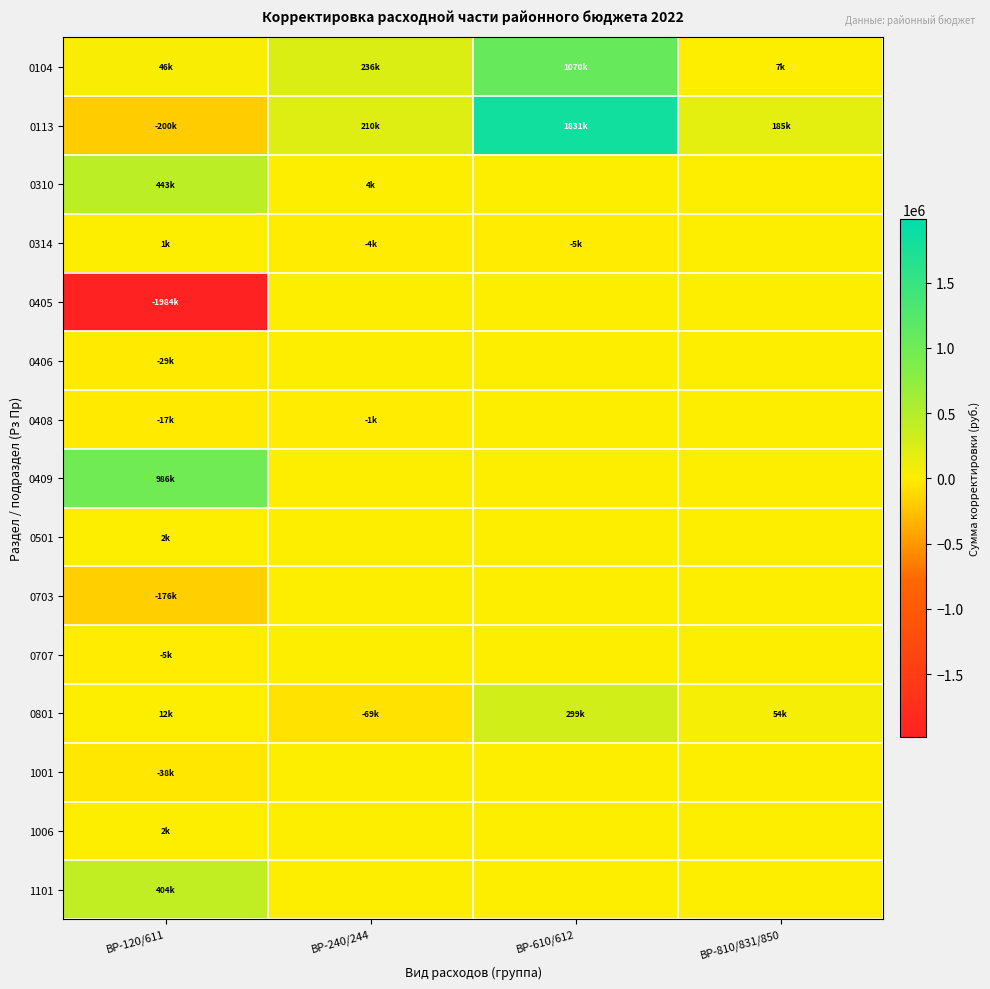

Rank the series by their maximum value, from highest to lowest.

0113, 0104, 0409, 0310, 1101, 0801, 1006, 0501, 0314, 0405, 0406, 0408, 0703, 0707, 1001